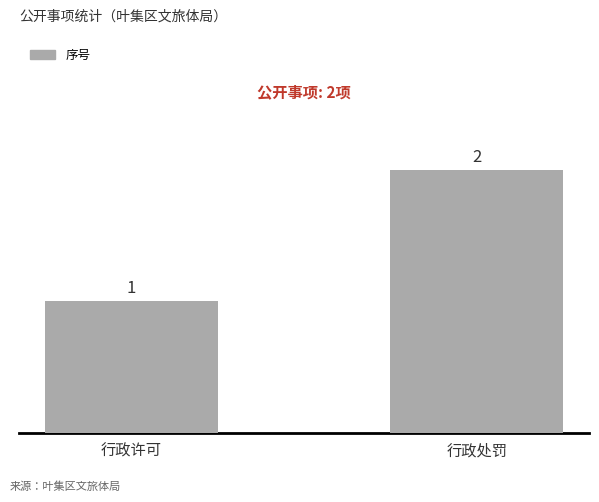

What is the change in value from 行政许可 to 行政处罚?

+1